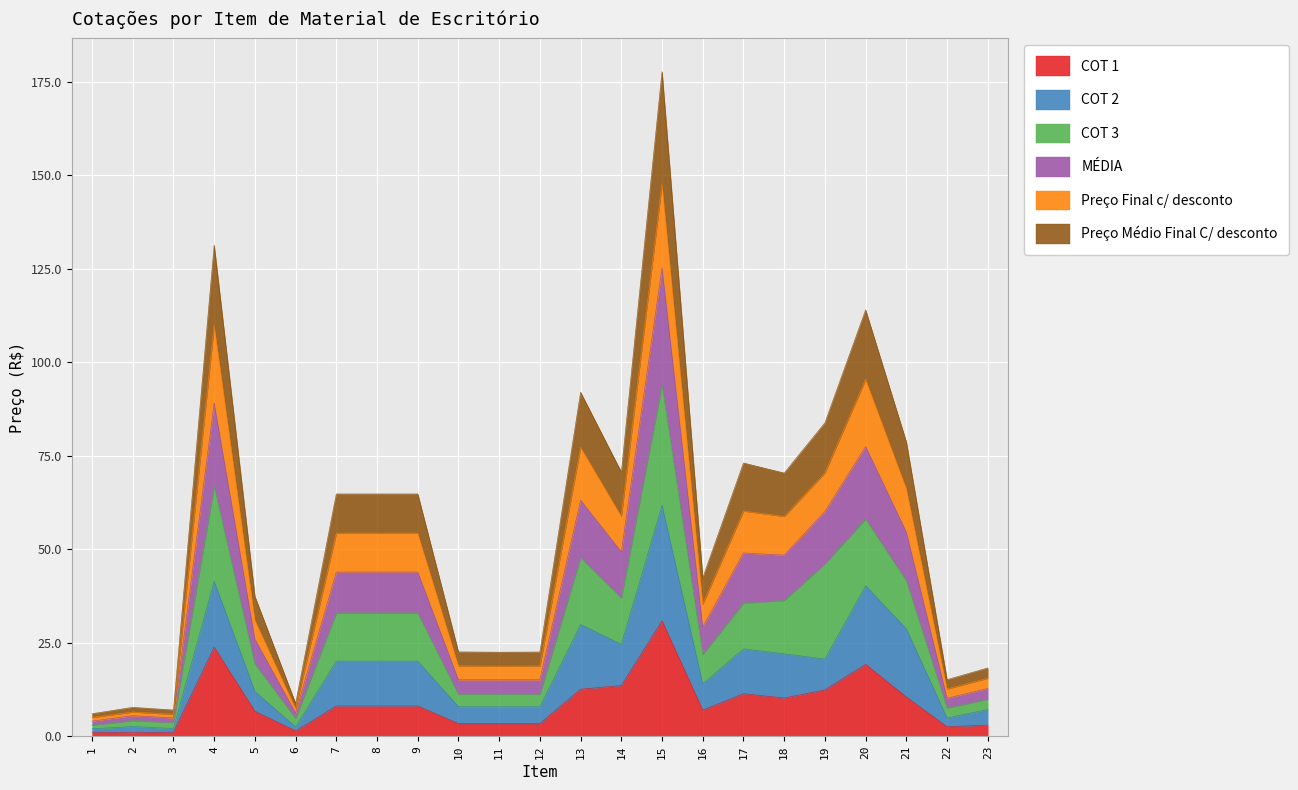

At which category is the sum across all series the highest?

15